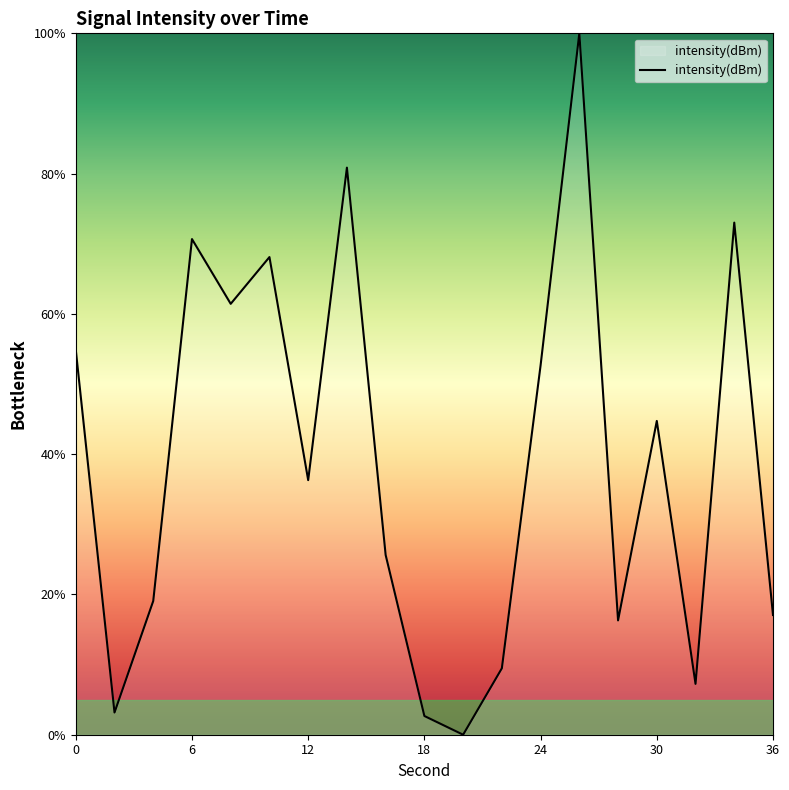

What is the greatest value displayed?

100.0